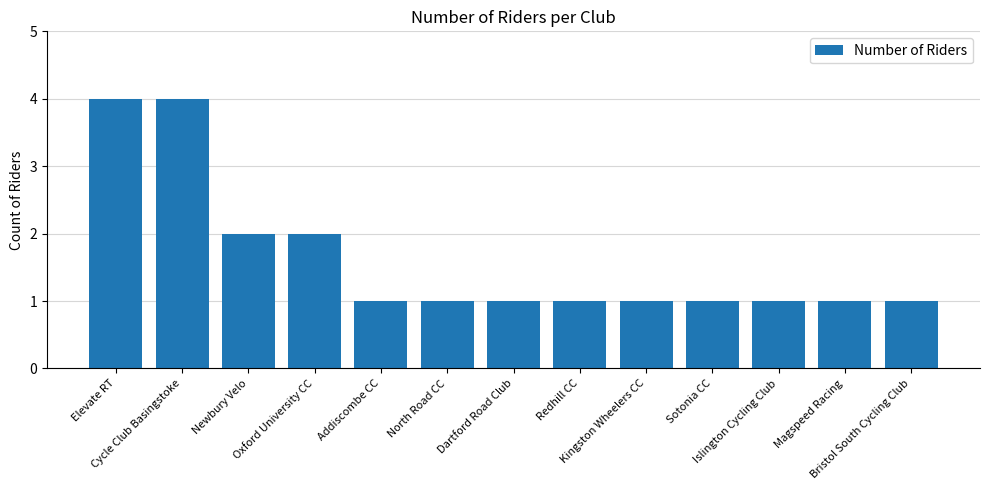

What is the difference between the second highest and second lowest values?

3